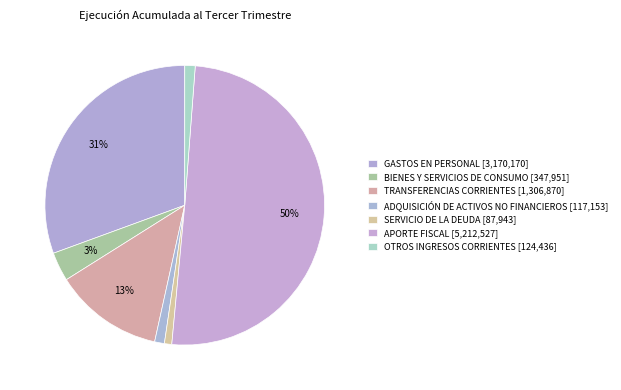

To the nearest percent, what is the average slice percentage?

14%